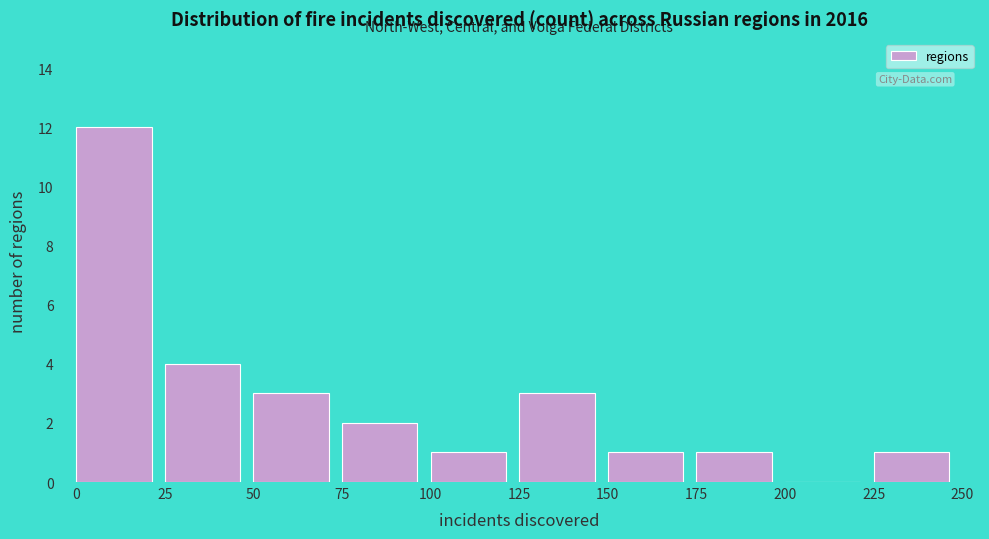

Which range on the x-axis has the tallest bar?

0 to 25